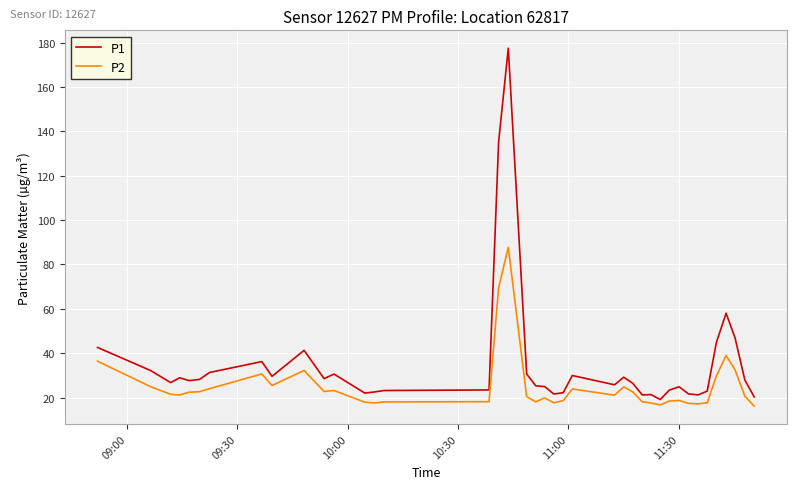

What is the difference between the second highest and minimum values in the P1 series?

116.1